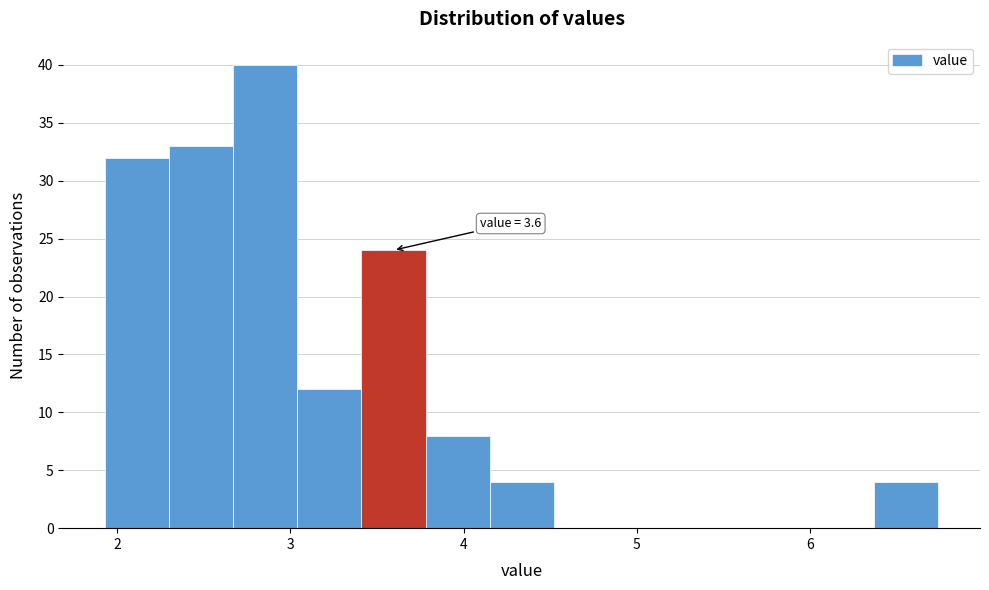

Around what value on the x-axis is the tallest bar? Give the approximate position of its centre, as read against the axis.

2.9